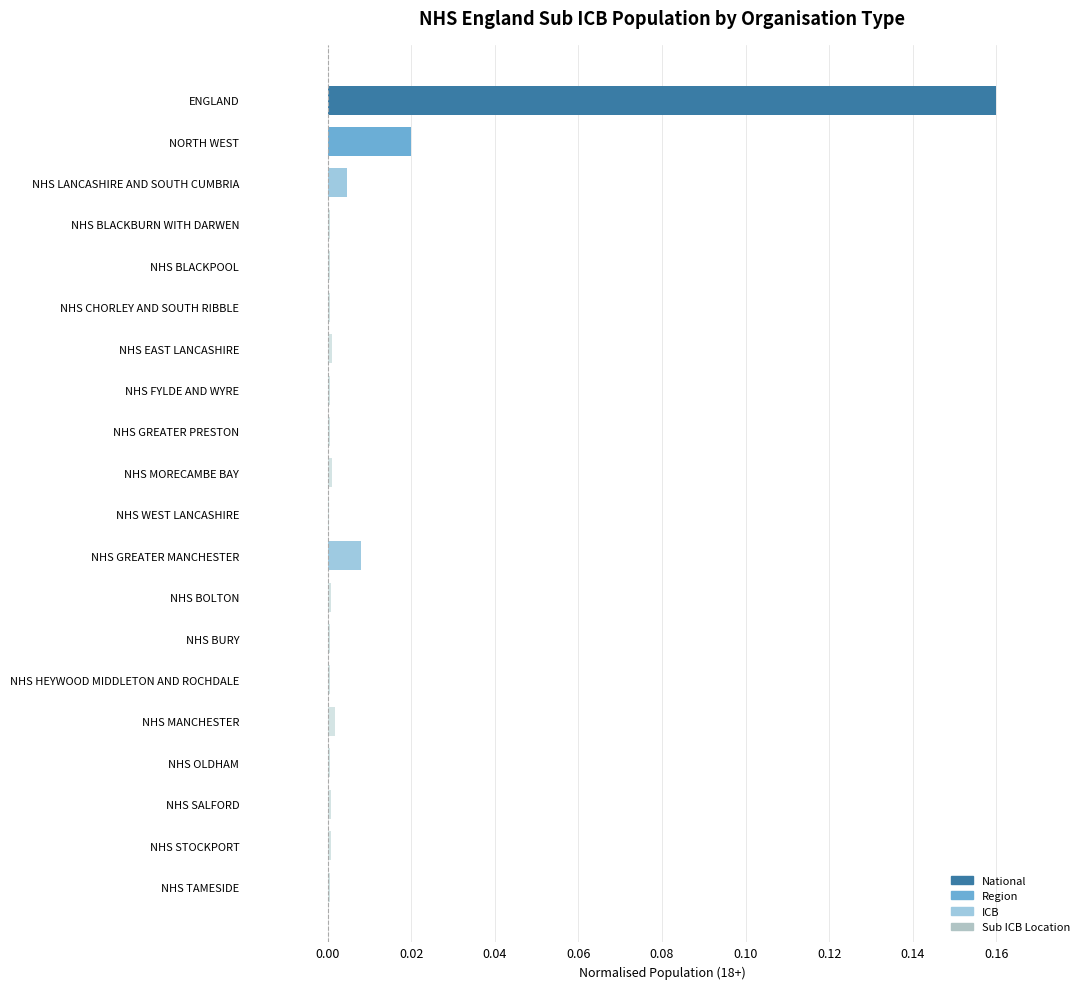

The chart shows a value of 0.0 at NHS SALFORD. True or false?

True